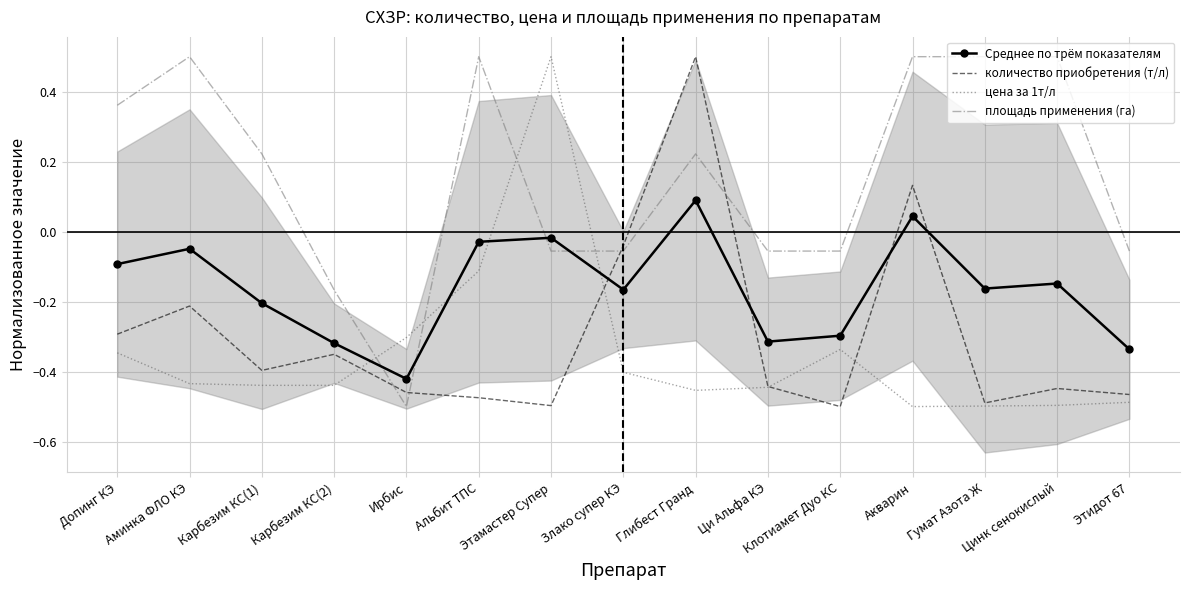

Where is the first local maximum for количество приобретения (т/л)?

Аминка ФЛО КЭ